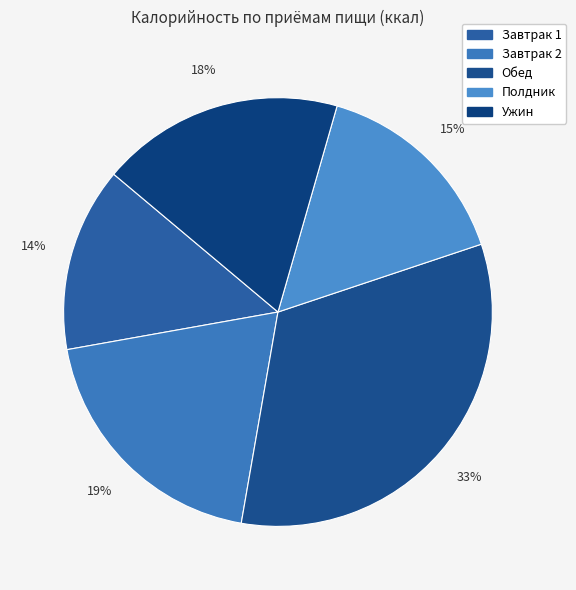

To the nearest percent, what is the average slice percentage?

20%